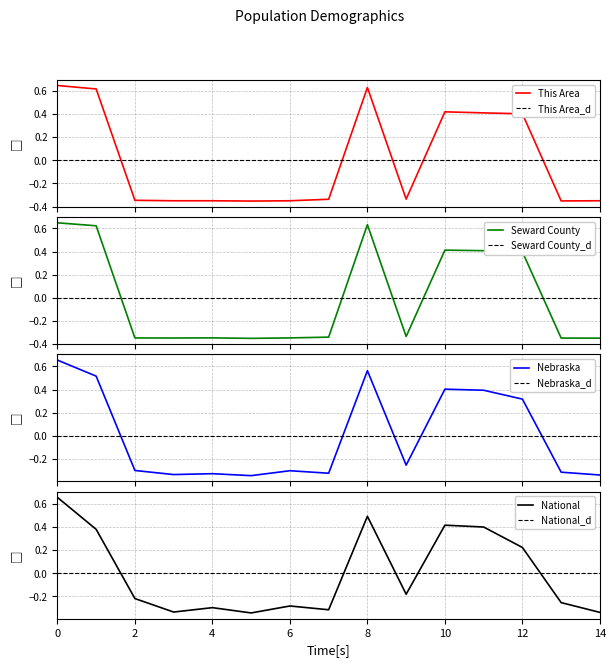

How many This Area values are between 0 and 1?

6